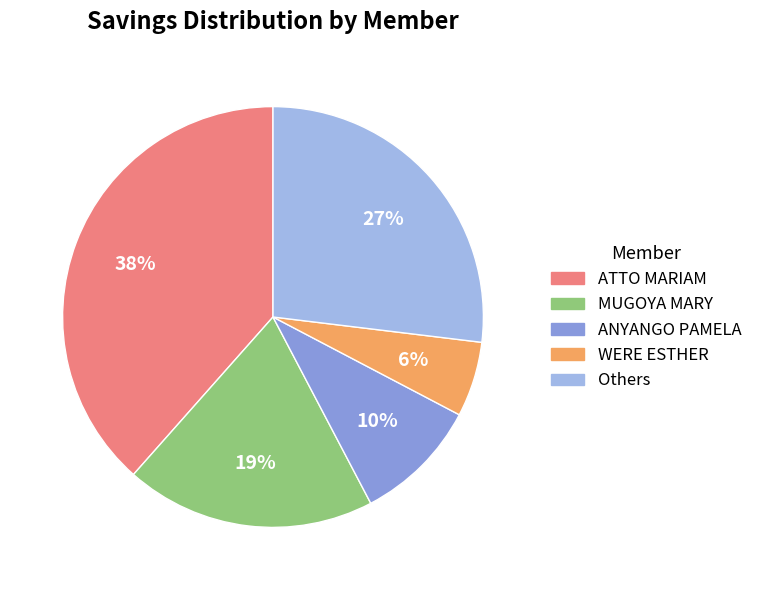

What is the smallest slice in the pie chart?

WERE ESTHER